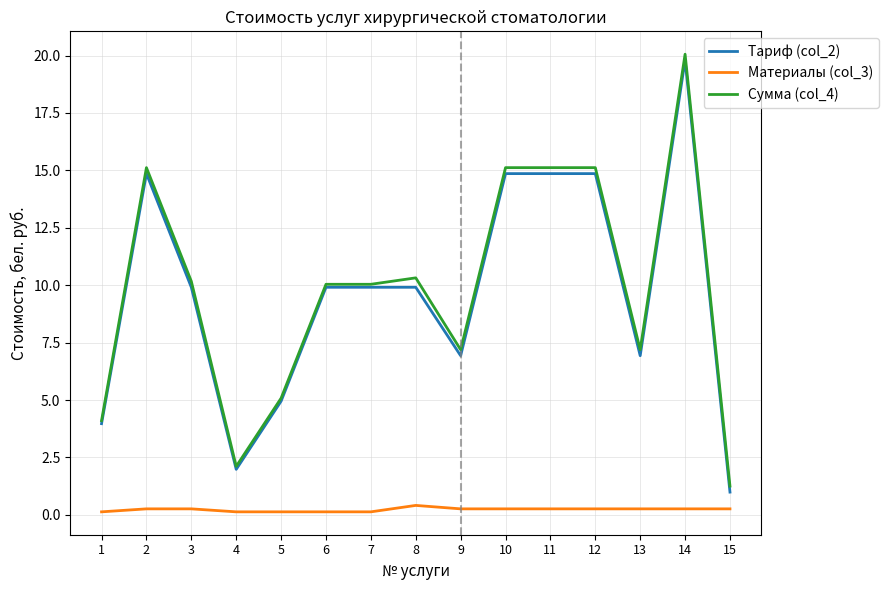

Does the chart have visible grid lines?

Yes